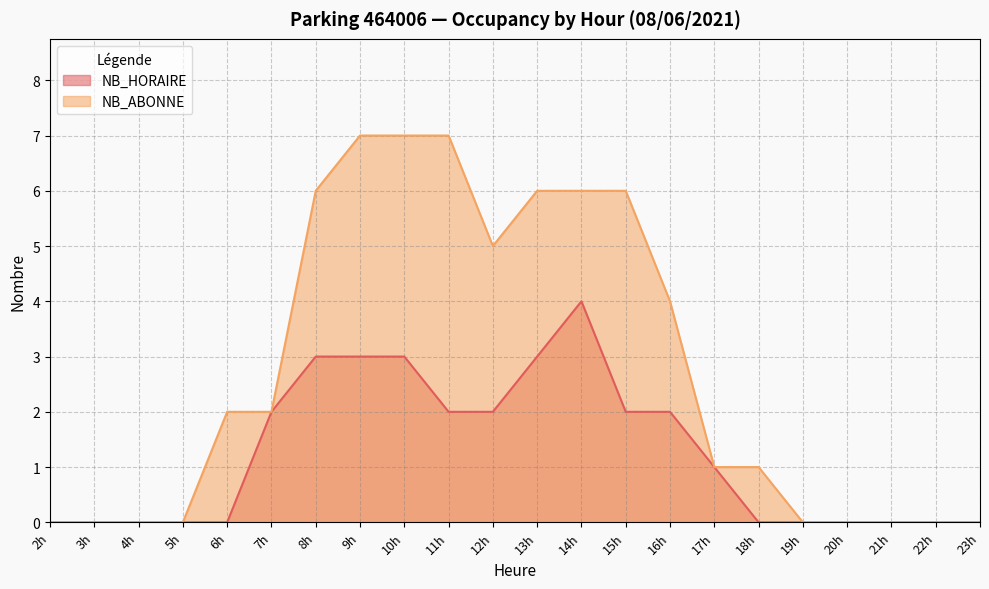

Is the value of NB_ABONNE at 5h greater than the value of NB_HORAIRE at 11h?

No